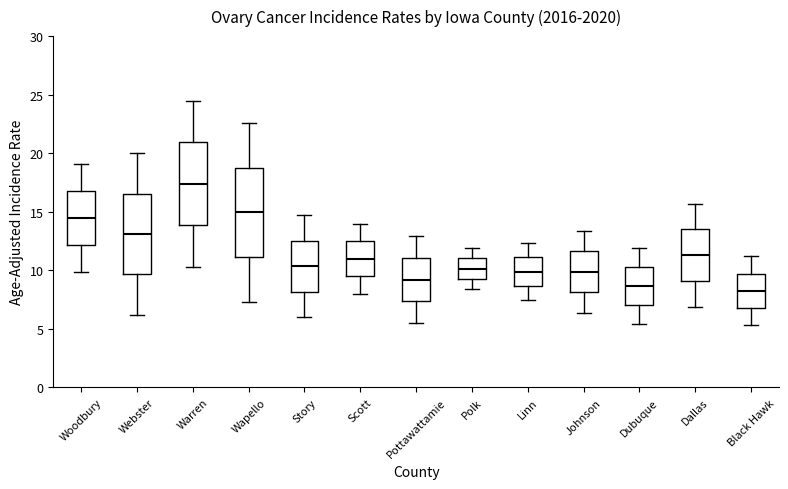

Where does the median line of the box for Linn sit on the y-axis? The values are not printed on the chart, so give them approximately, as read against the axis.

10.0